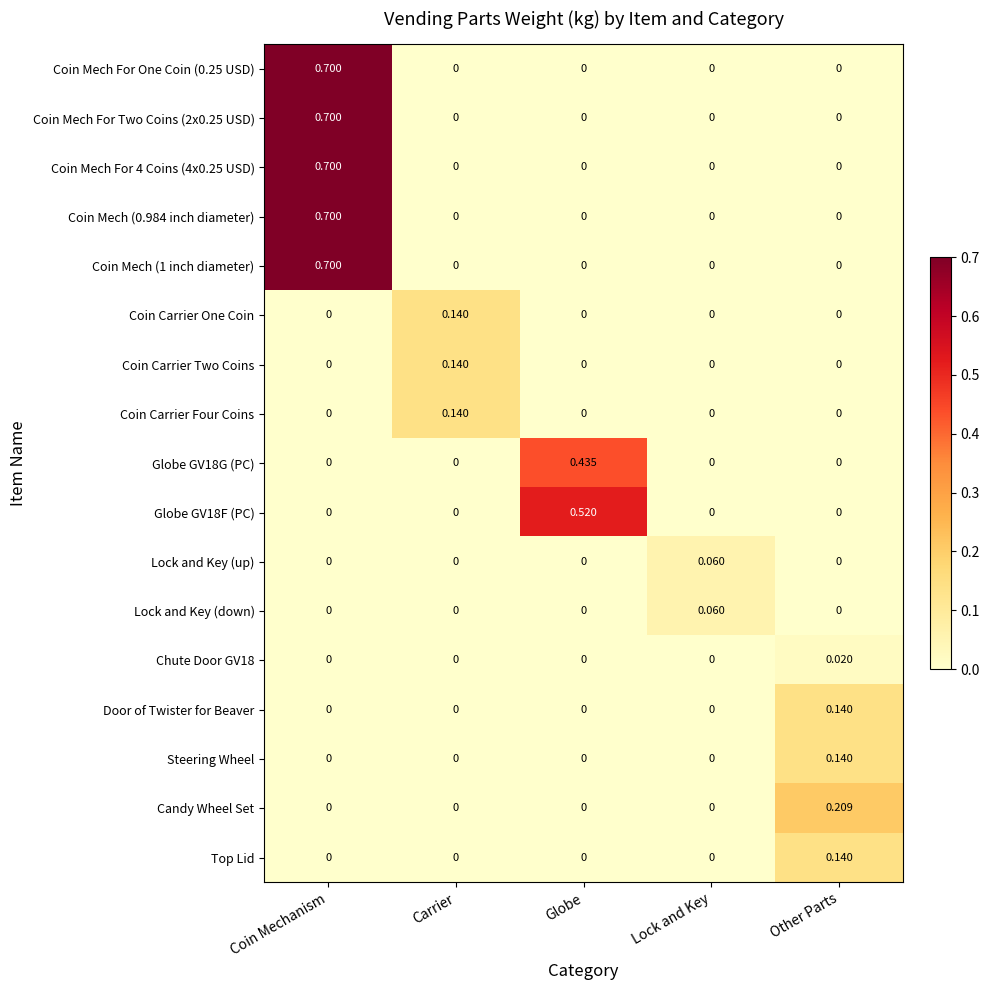

Is the value of Lock and Key (up) at Lock and Key greater than the value of Chute Door GV18 at Globe?

Yes